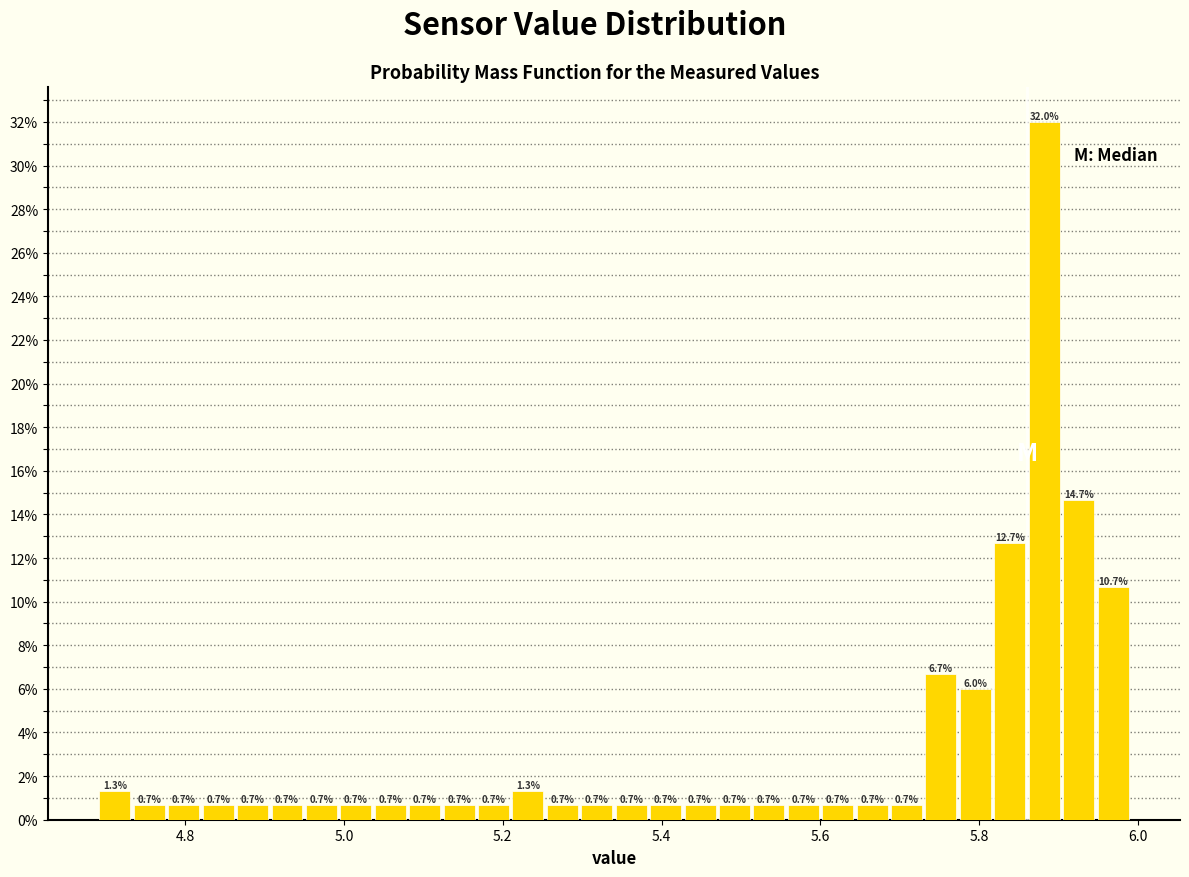

Read against the x-axis, roughly where is the centre of the tallest bar?

5.88